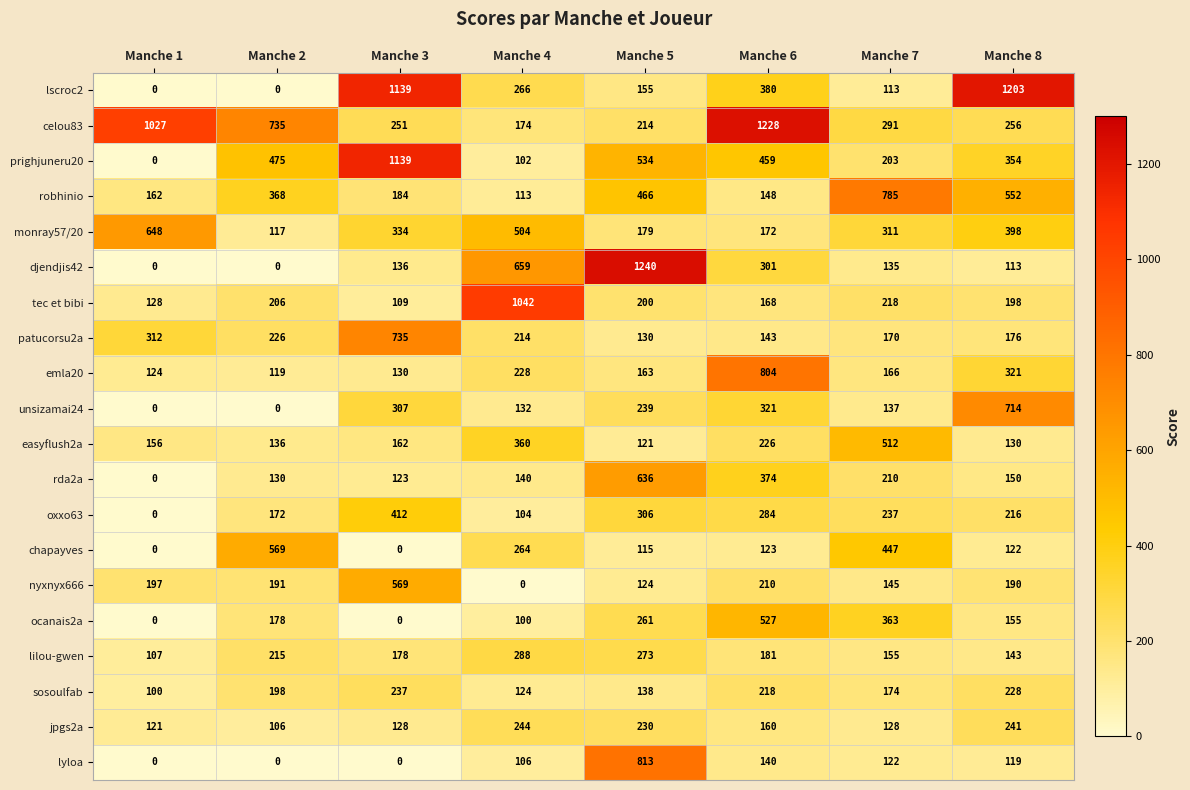

The lyloa series shows 512 at Manche 5. True or false?

False